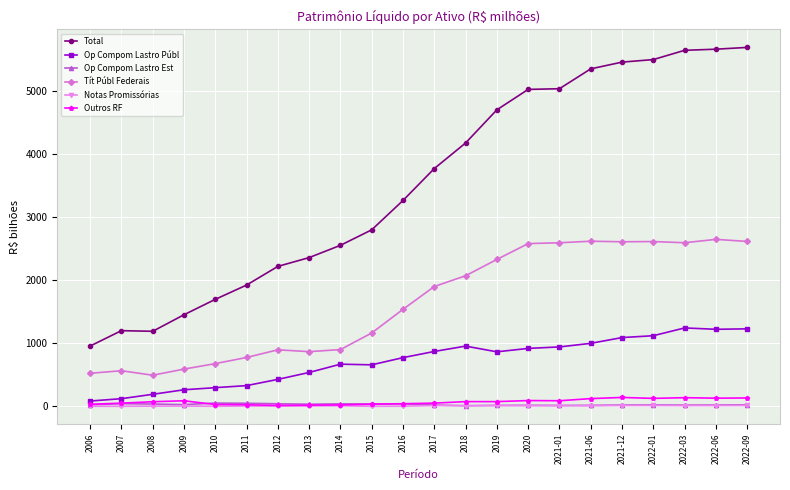

How many series are shown in this chart?

6